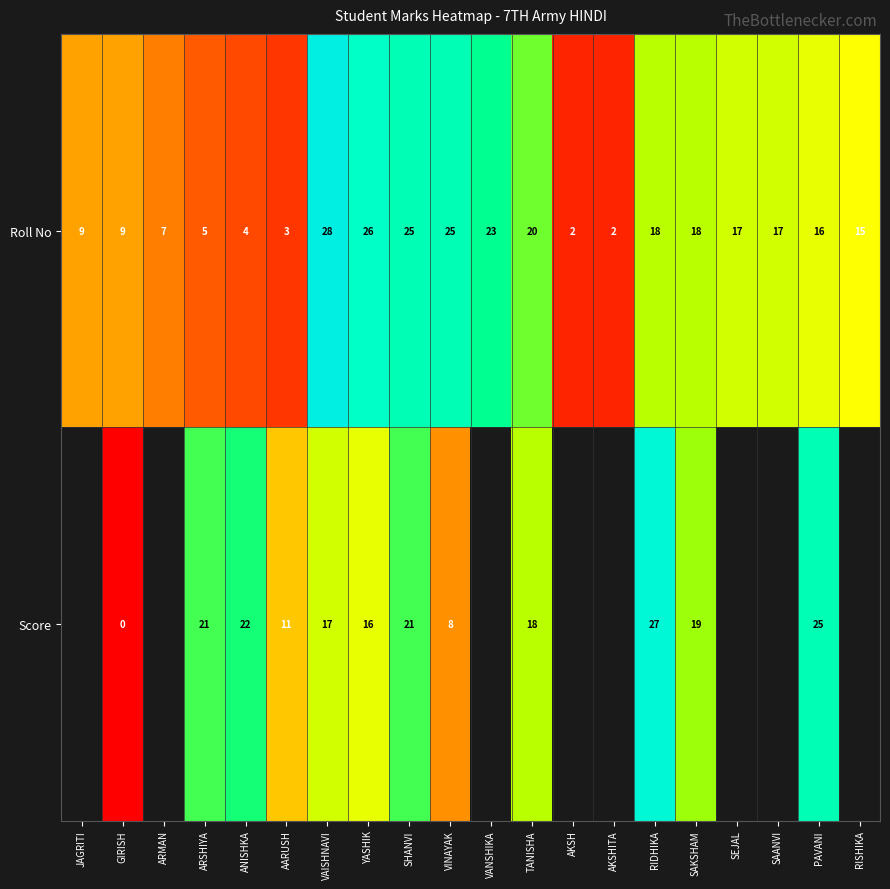

What is the highest value of the Roll No series?

28